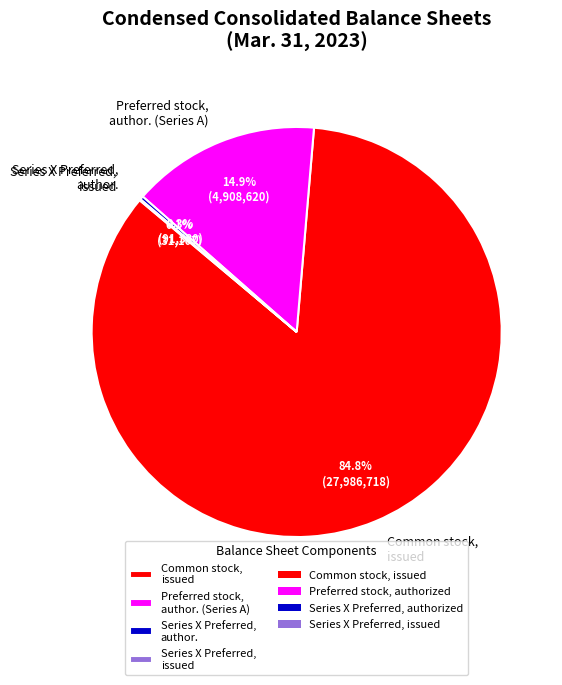

How much of the chart is everything except Preferred stock, author. (Series A)?

85.1%